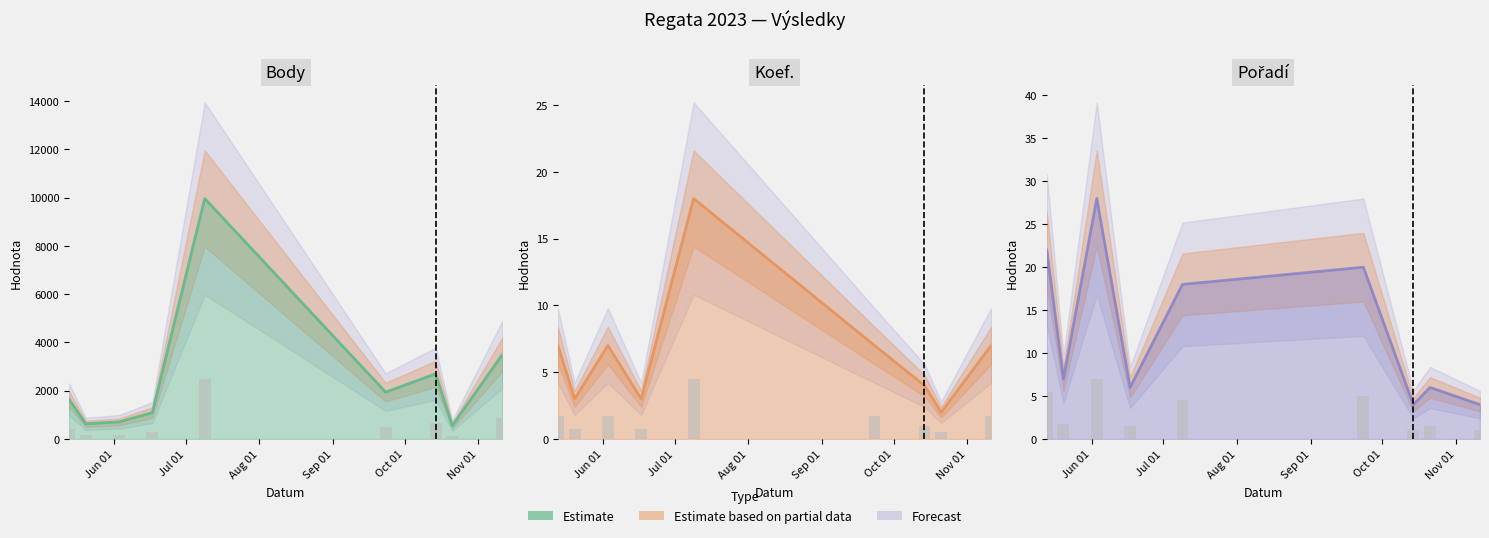

What is the minimum value shown in the chart?

2